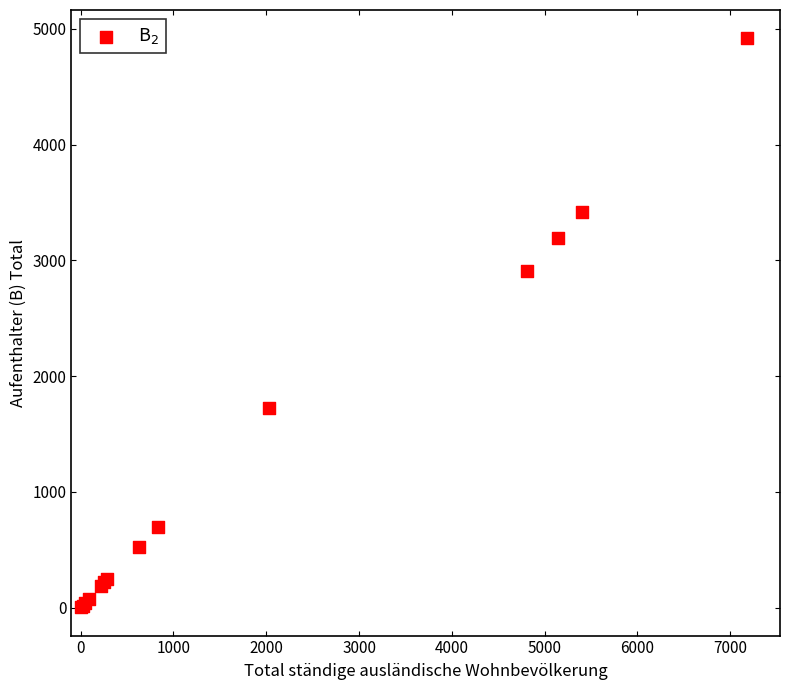

What Y value in the scatter plot is closest to 2461?

2911